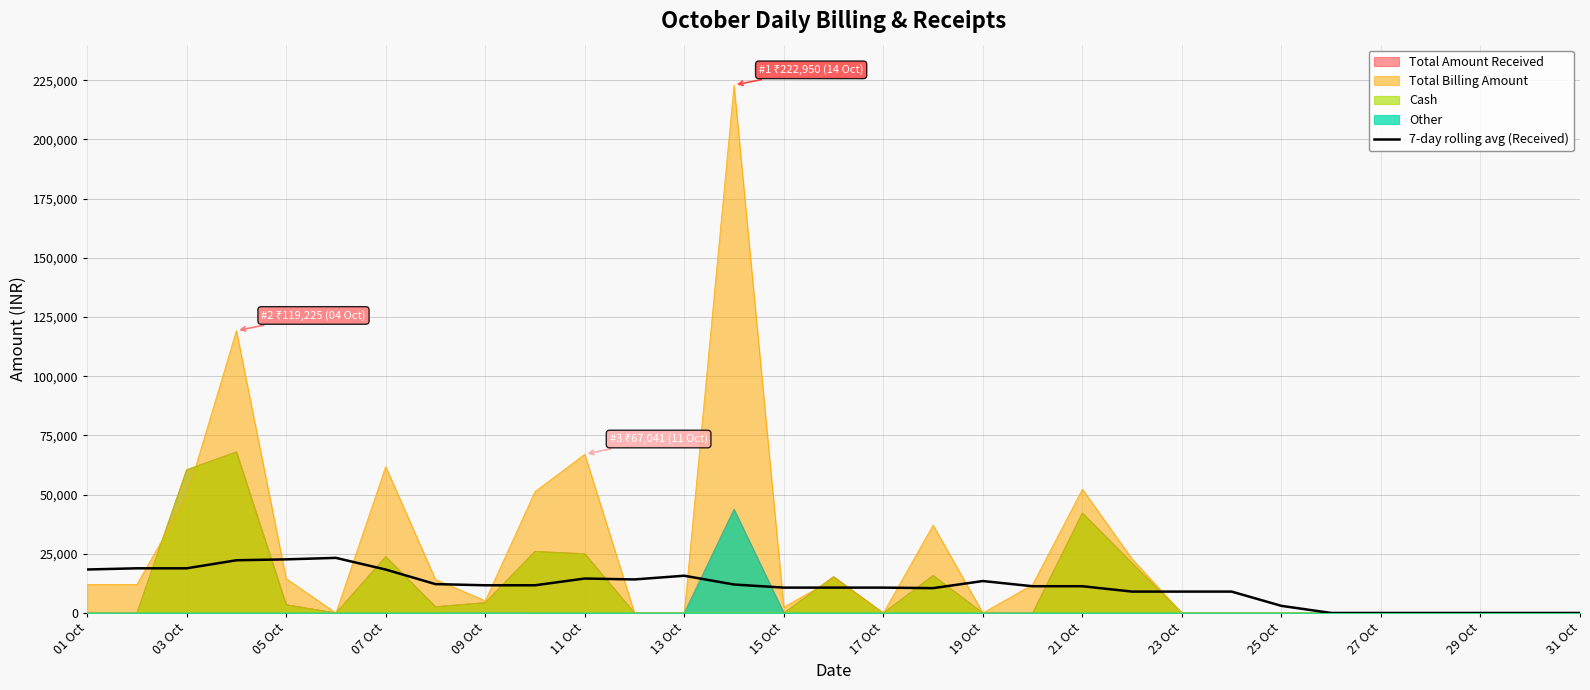

Which series has the widest spread of values?

Total Billing Amount